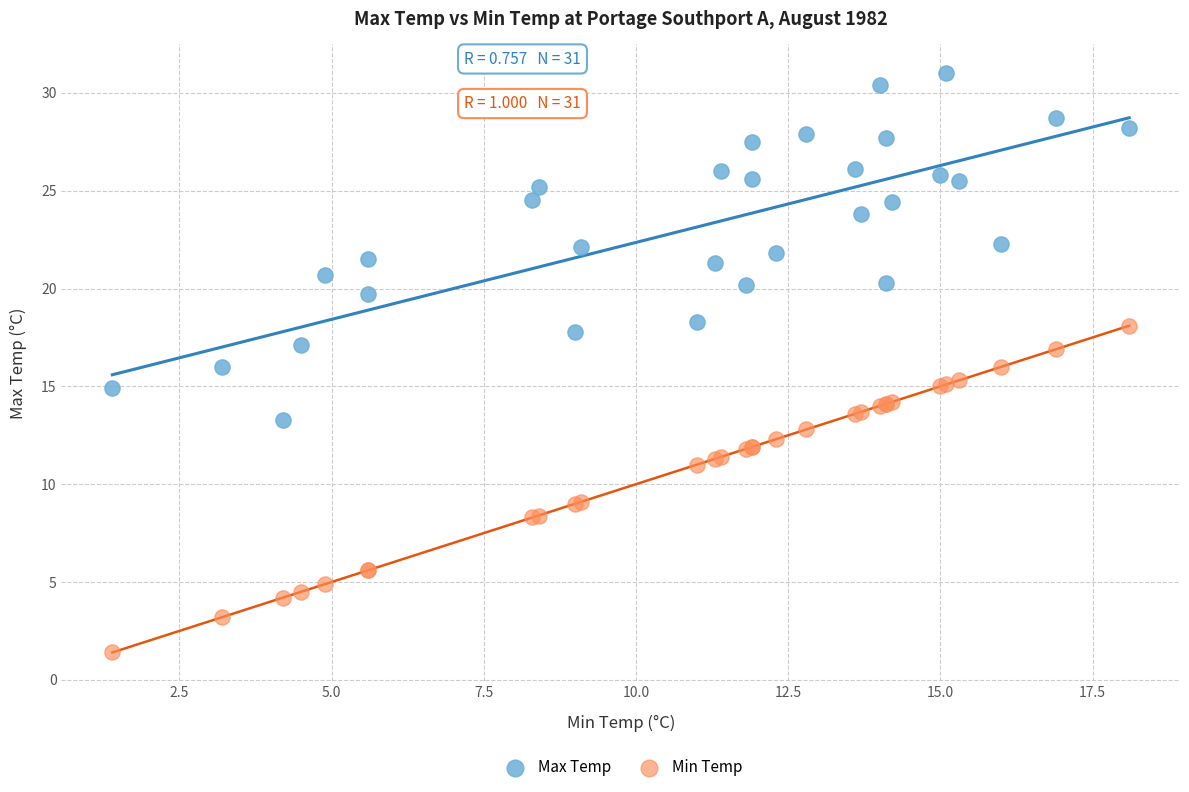

What is the X range (max minus min) for the scatter plot?

16.7